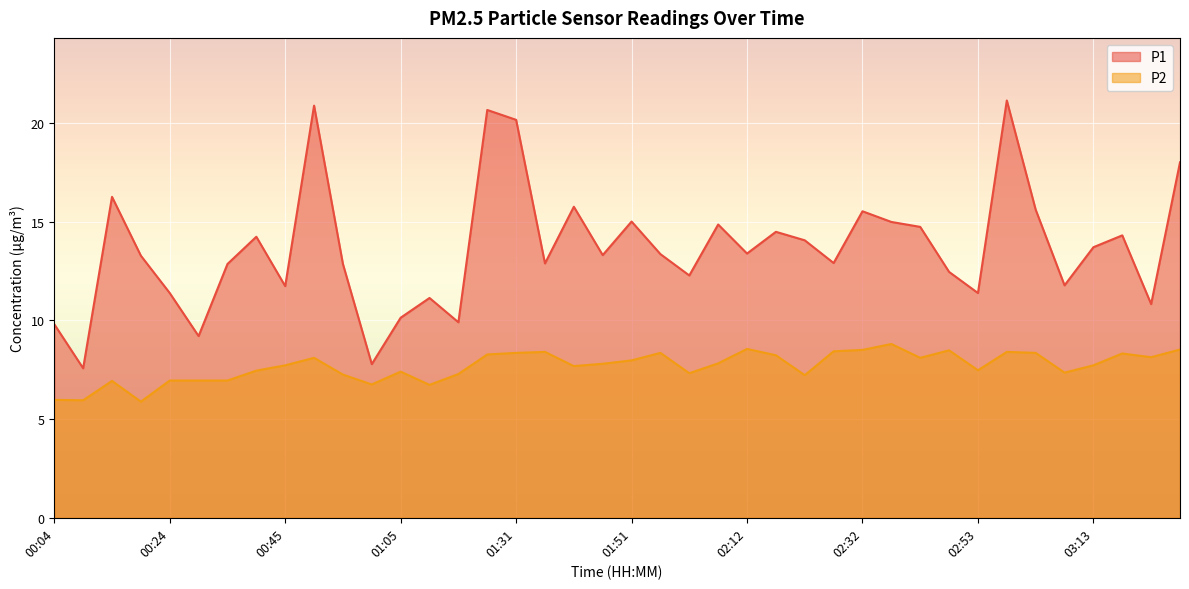

True or false: P2 has a value of 8.4 at 02:58.

True